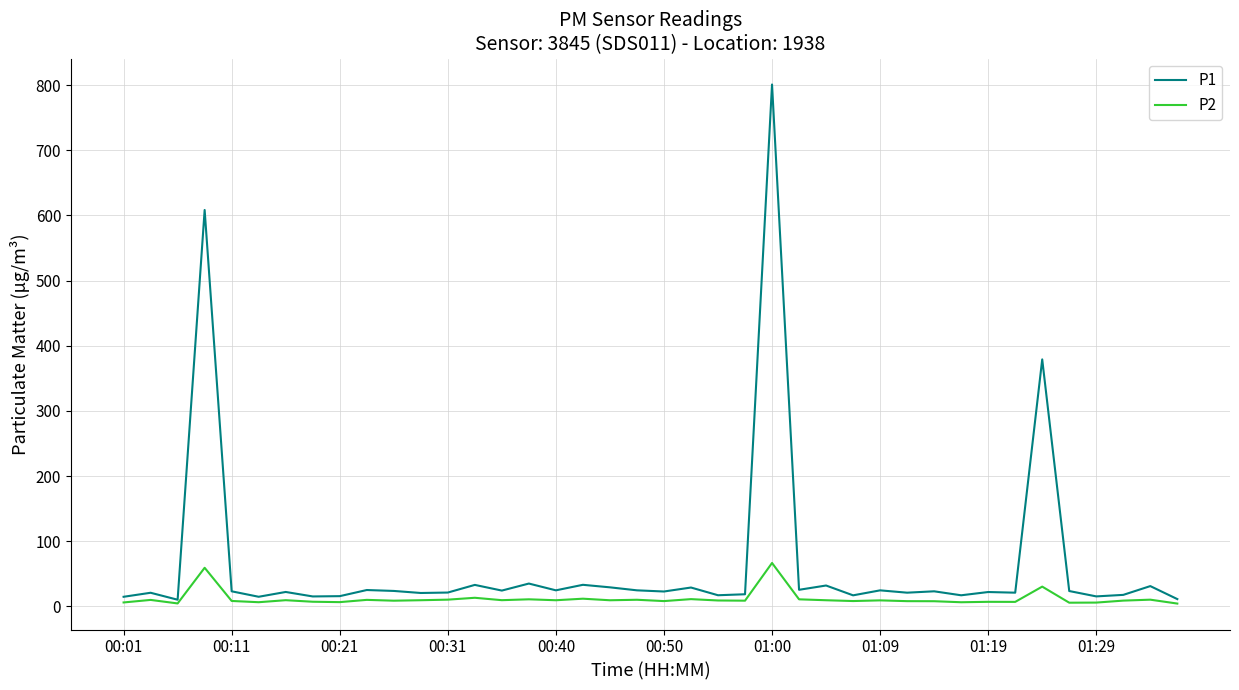

In P1, how many points are higher than both neighbors (excluding endpoints)?

15